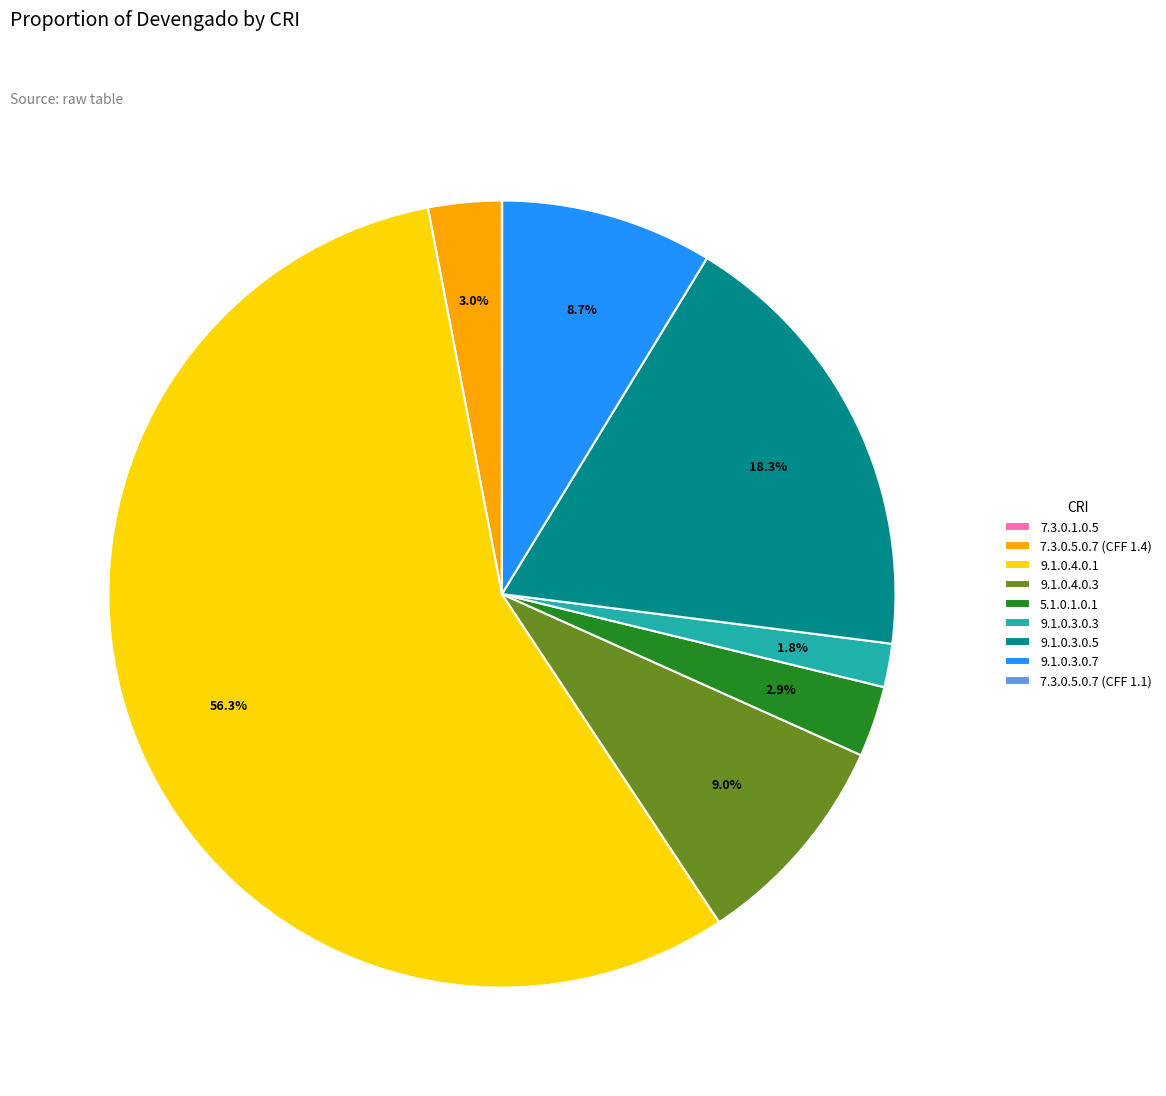

Which slice is the largest?

9.1.0.4.0.1